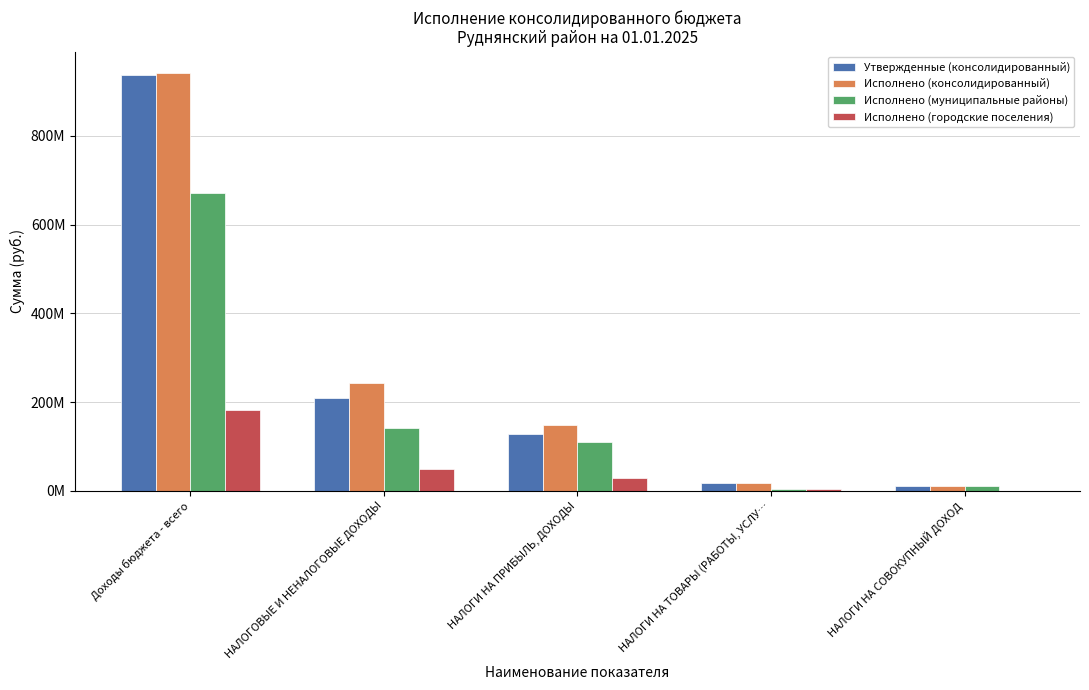

At which category is the sum across all series the highest?

Доходы бюджета - всего